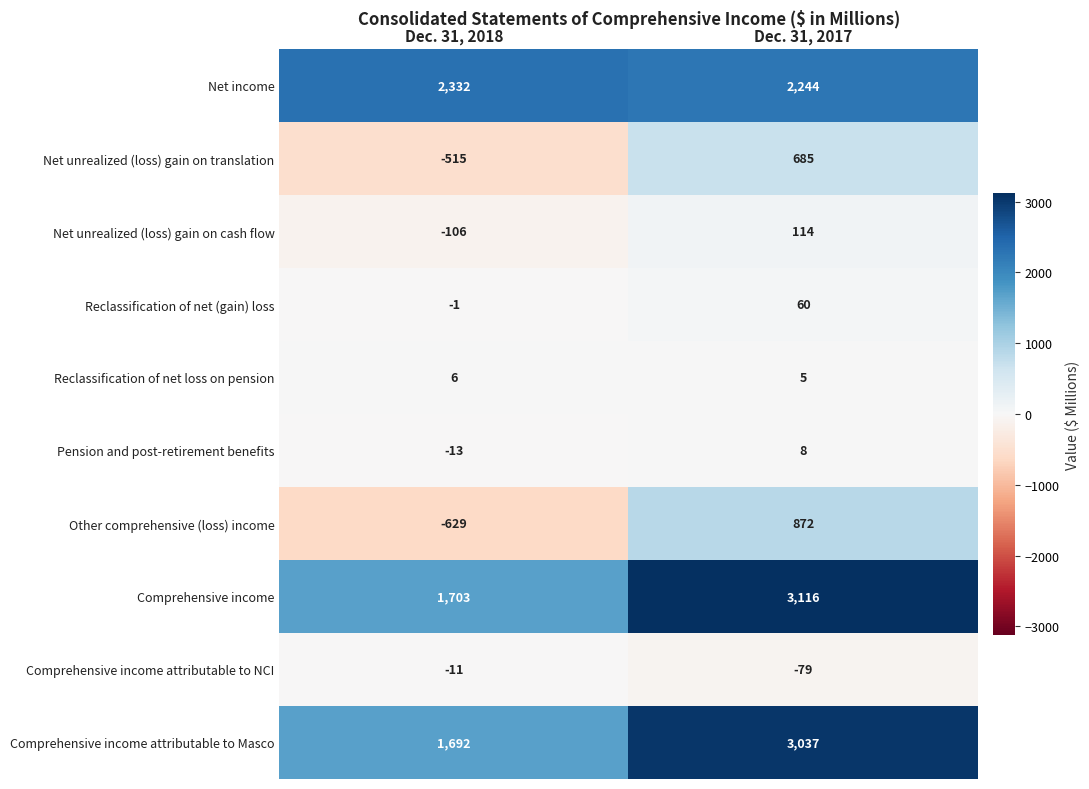

What is the total value across all series at Dec. 31, 2018?

4458